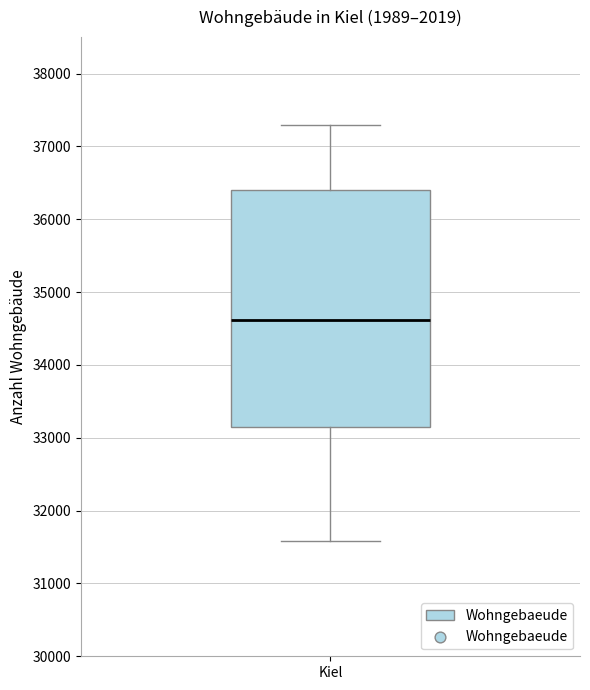

Where is the upper edge of the box for Kiel on the y-axis? The values are not printed on the chart, so give them approximately, as read against the axis.

36400